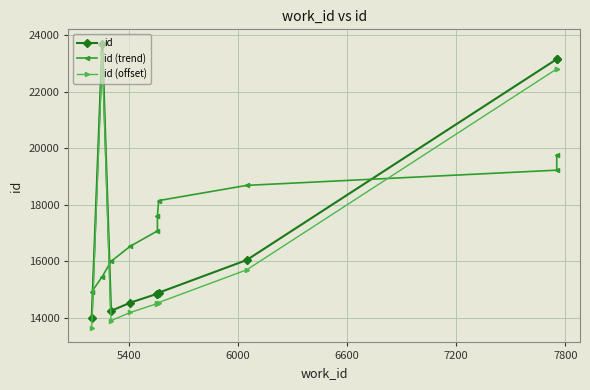

Reading right to left, extract all data points from this chart.

id: 23150.0	23149.0	16038.0	14880.0	14845.0	14844.0	14528.0	14236.0	23700.0	13971.0
id (trend): 19756.5	19218.2	18679.9	18141.6	17603.3	17064.9	16526.6	15988.3	15450.0	14911.7
id (offset): 22803.3	22802.3	15691.3	14533.3	14498.3	14497.3	14181.3	13889.3	23353.3	13624.3